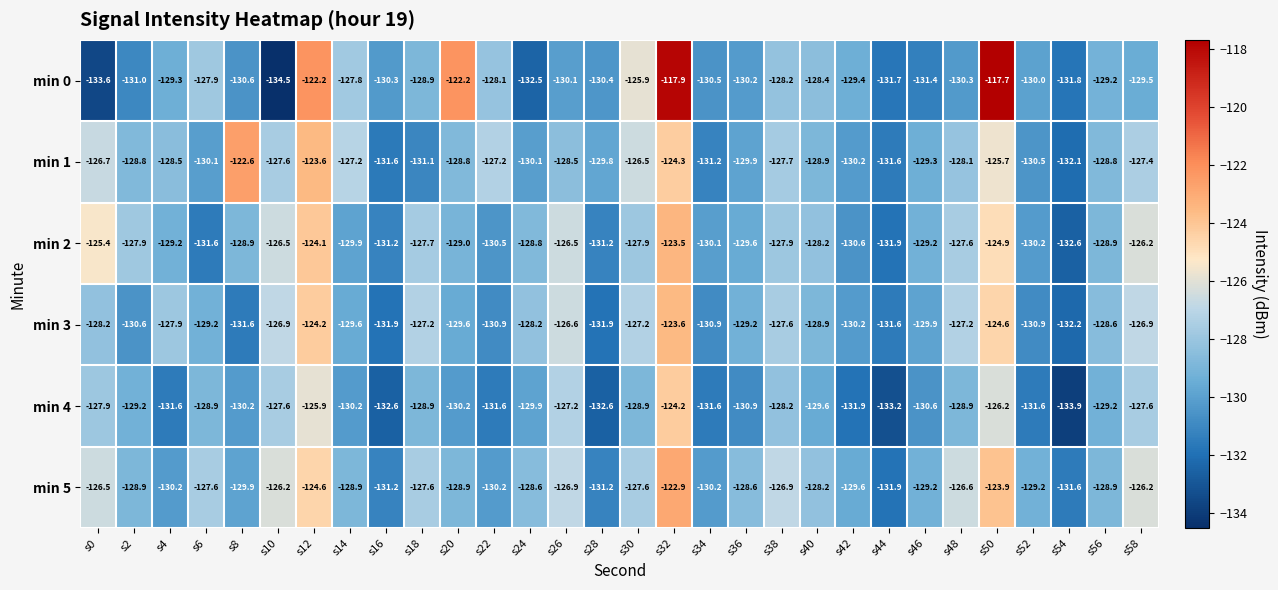

What is the difference between the second highest and minimum values in the min 1 series?

8.5